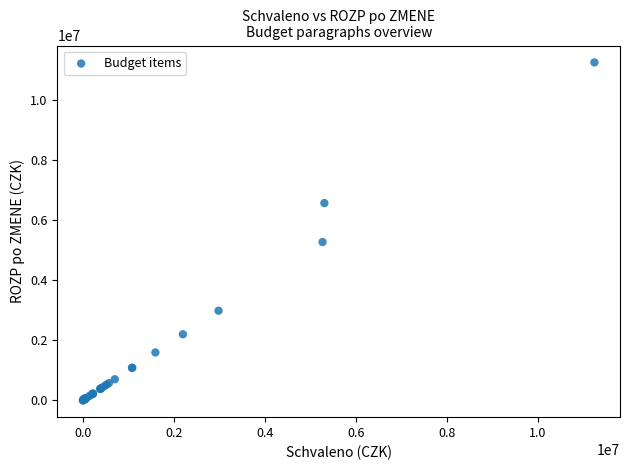

What Y value in the scatter plot is closest to 5625100?

5270000